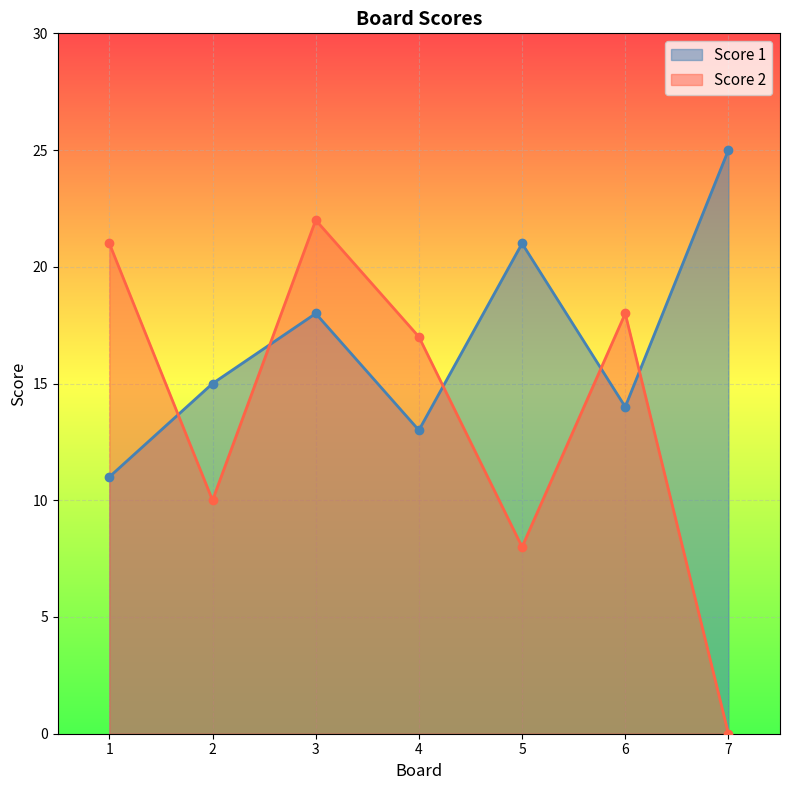

What is the value of the Score 1 point at the 6th from the left?

14